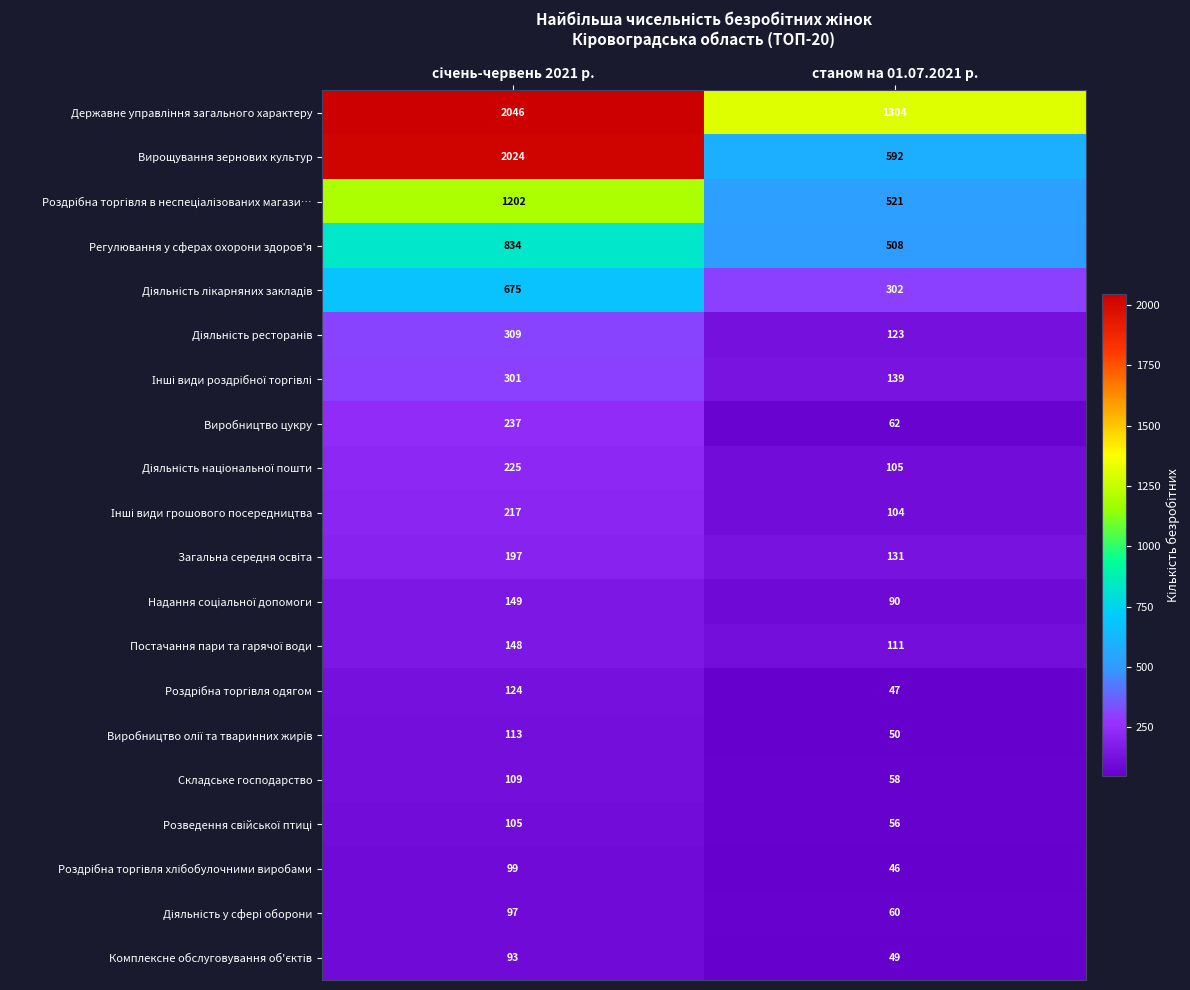

Which series has the largest range (max minus min)?

Вирощування зернових культур